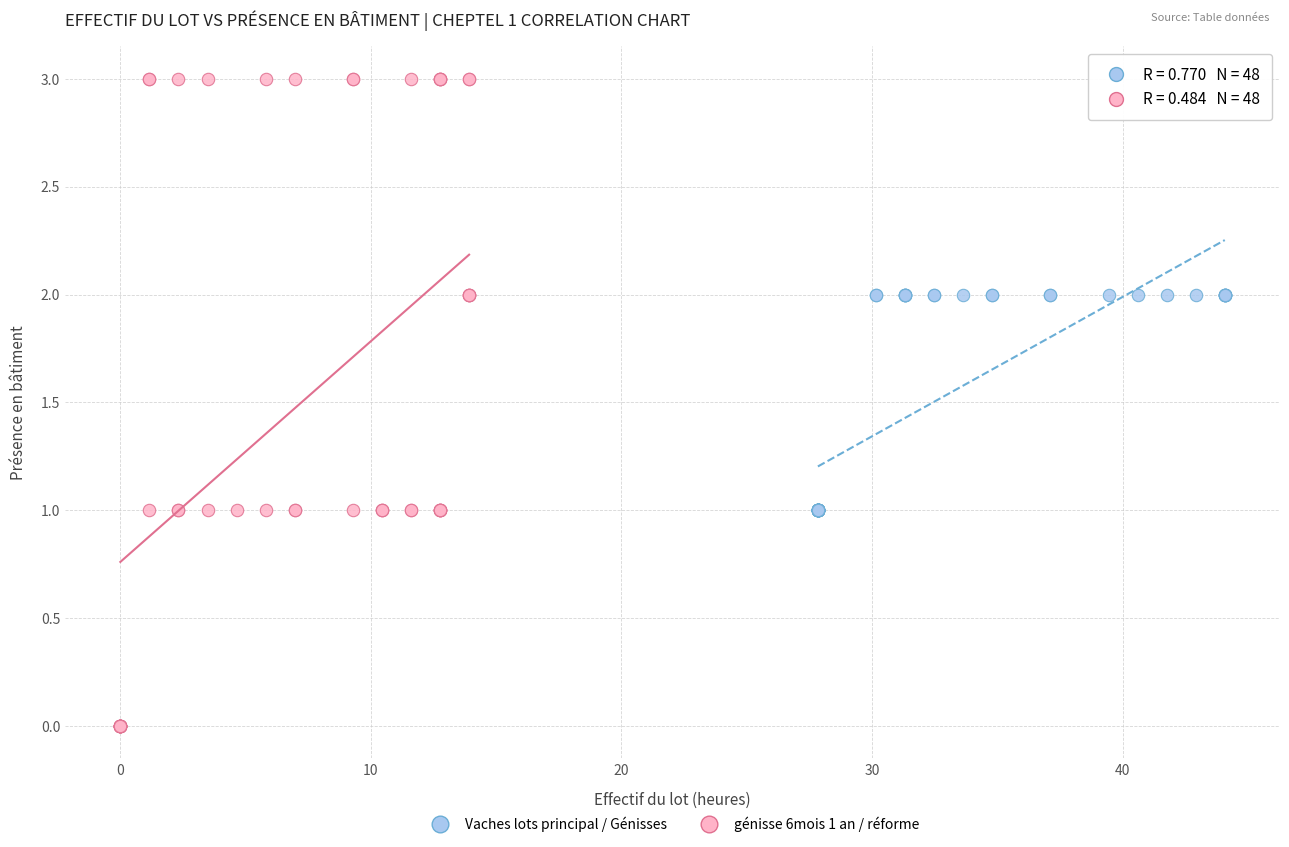

Which series has the widest spread of Y values?

génisse 6mois 1 an / réforme